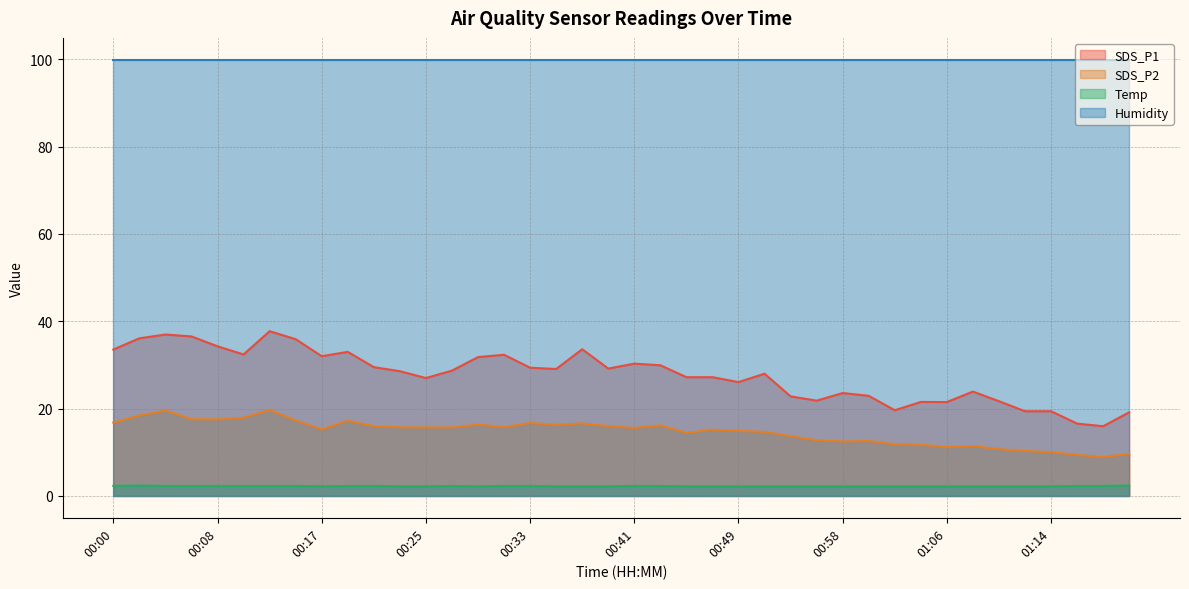

Is the value of Temp at 00:17 greater than the value of SDS_P1 at 01:04?

No